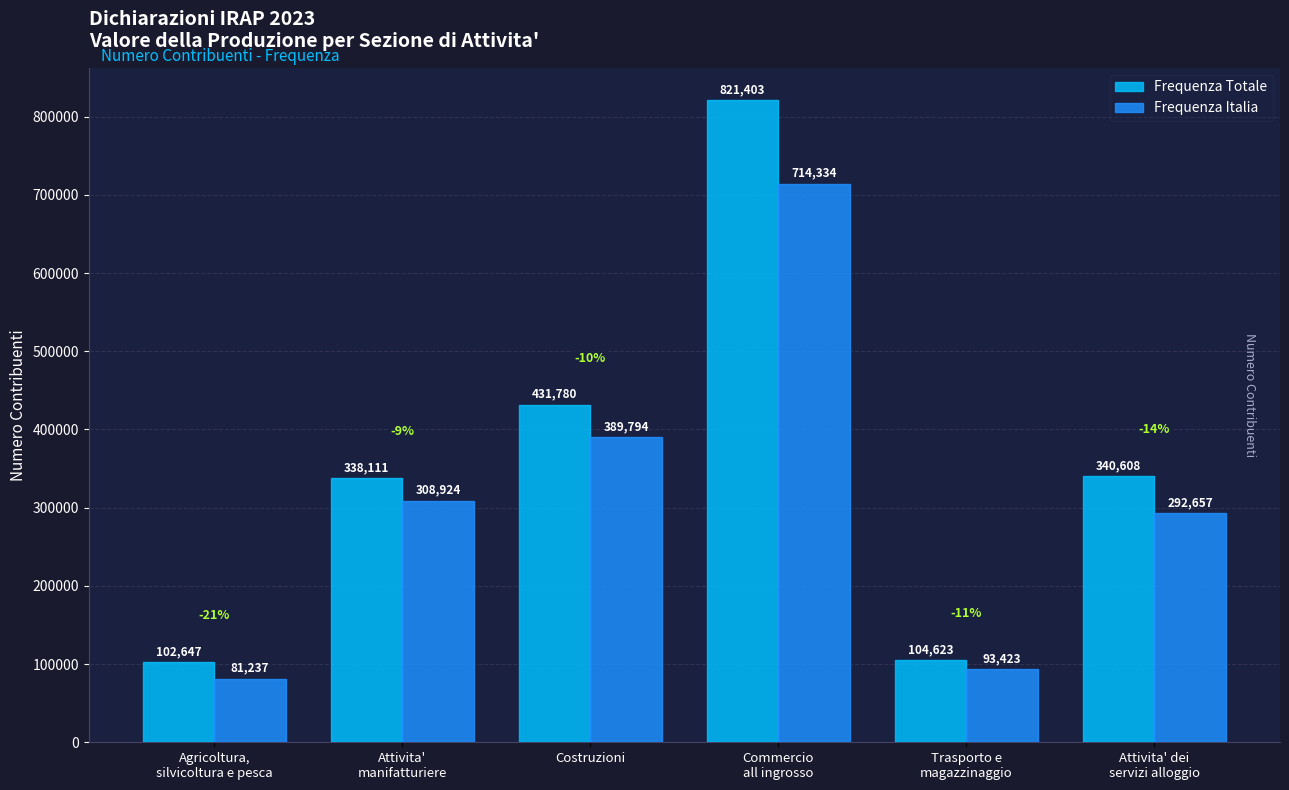

How many bars are there in each group?

2